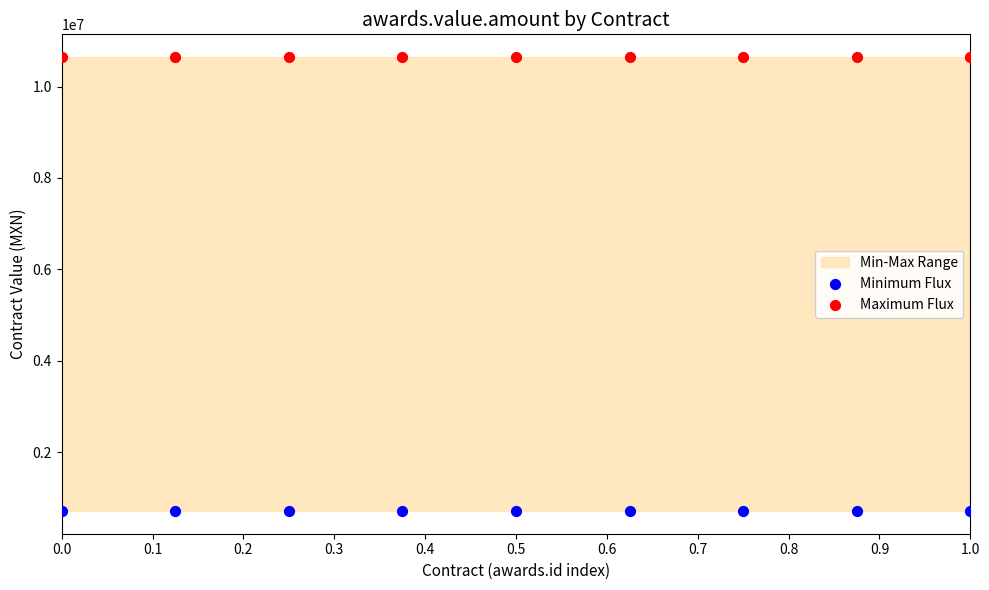

Which series contains the highest Y value?

Maximum Flux